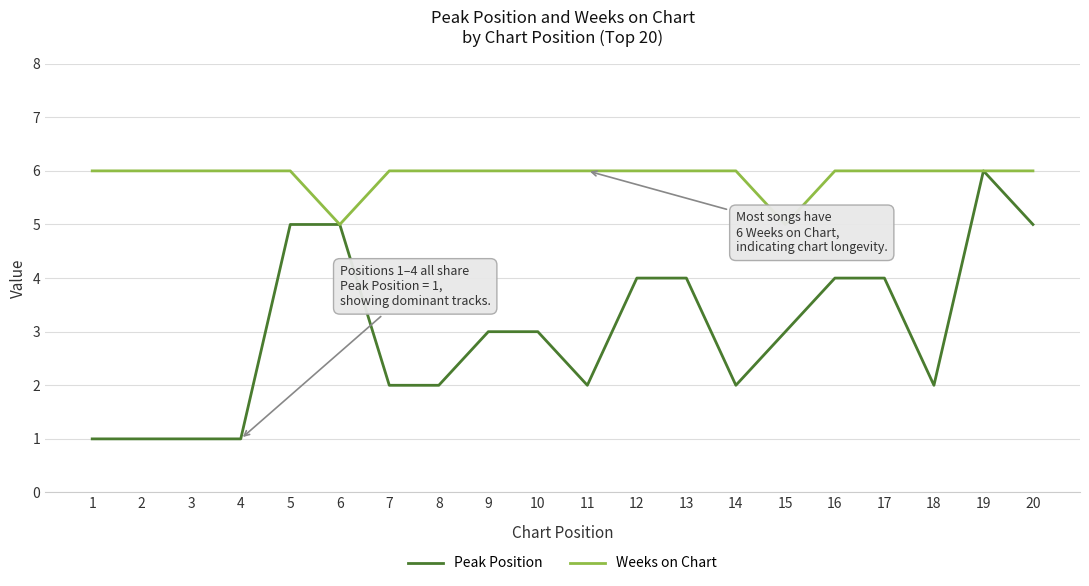

What is the smallest value displayed?

1